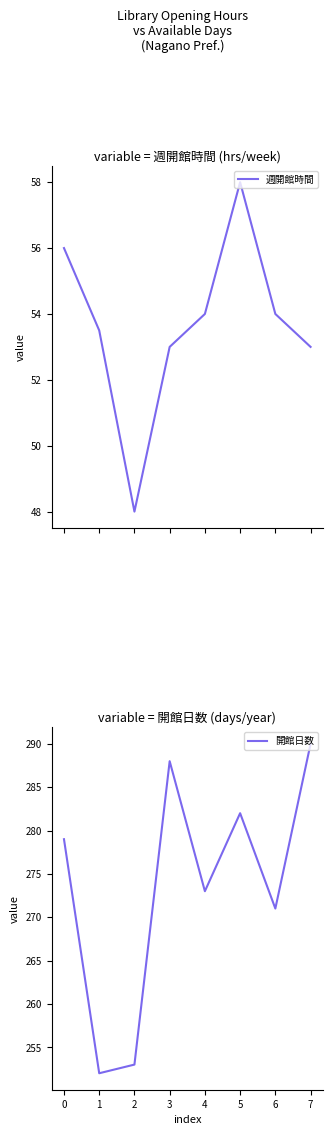

At how many categories does at least one series exceed 240?

8